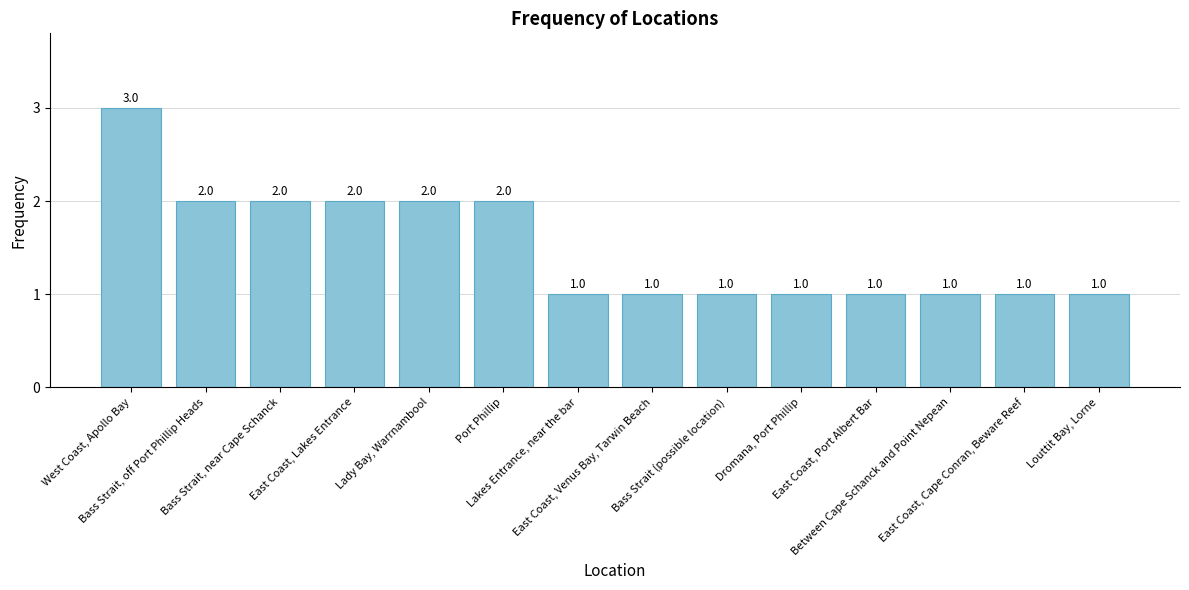

Are the bars grouped side by side (vs. stacked)?

No